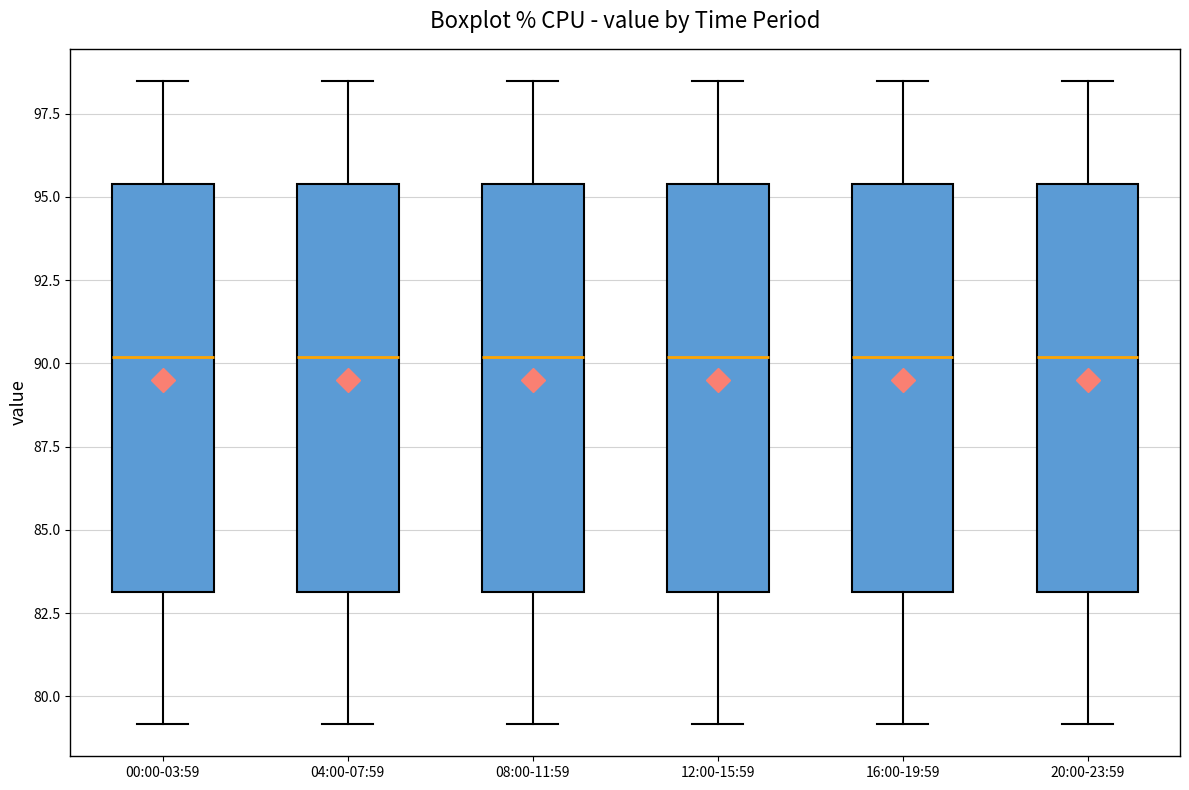

Reading left to right, transcribe this box plot: for each box, give where its median line is, the range the box spans, and where its two whiskers end, as read against the y-axis. The values are not printed on the chart, so give them approximately, as read against the axis.

00:00-03:59: median 90.0, box 83.0 to 95.5, whiskers 79.0 to 98.5
04:00-07:59: median 90.0, box 83.0 to 95.5, whiskers 79.0 to 98.5
08:00-11:59: median 90.0, box 83.0 to 95.5, whiskers 79.0 to 98.5
12:00-15:59: median 90.0, box 83.0 to 95.5, whiskers 79.0 to 98.5
16:00-19:59: median 90.0, box 83.0 to 95.5, whiskers 79.0 to 98.5
20:00-23:59: median 90.0, box 83.0 to 95.5, whiskers 79.0 to 98.5